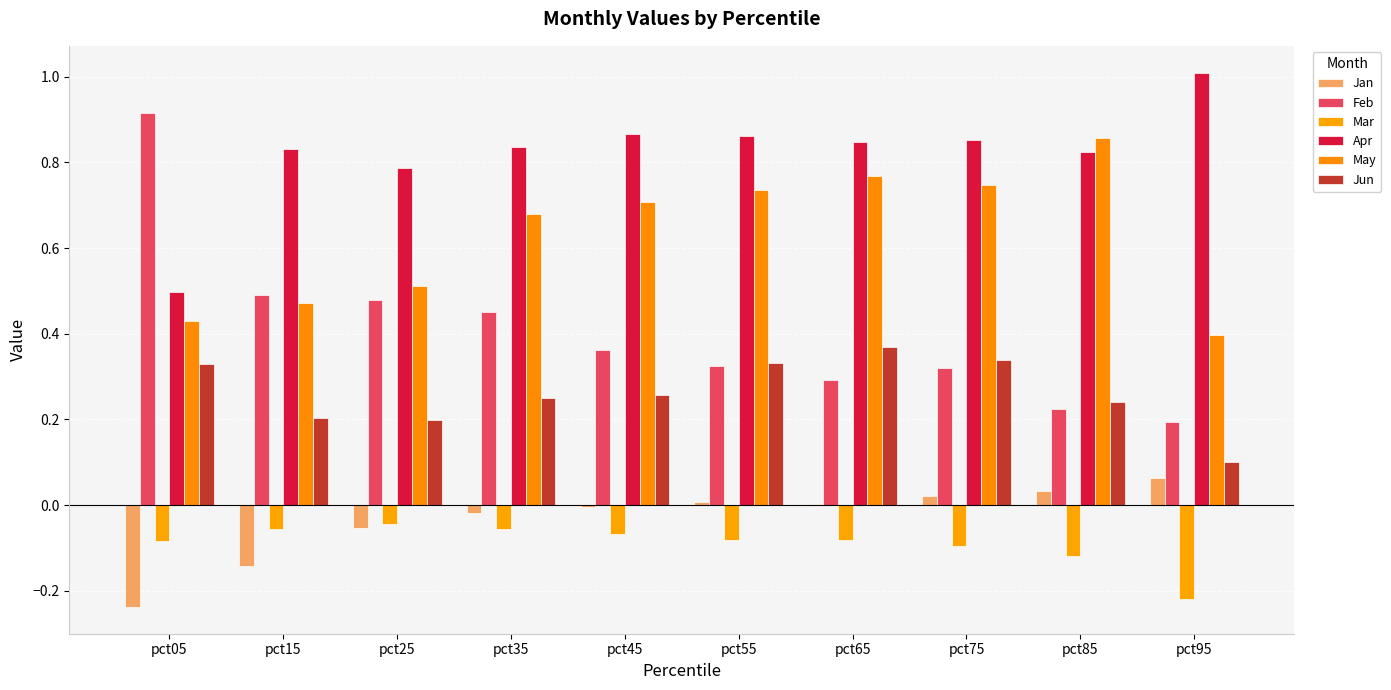

Is the value of Apr at pct25 greater than the value of Jun at pct75?

Yes